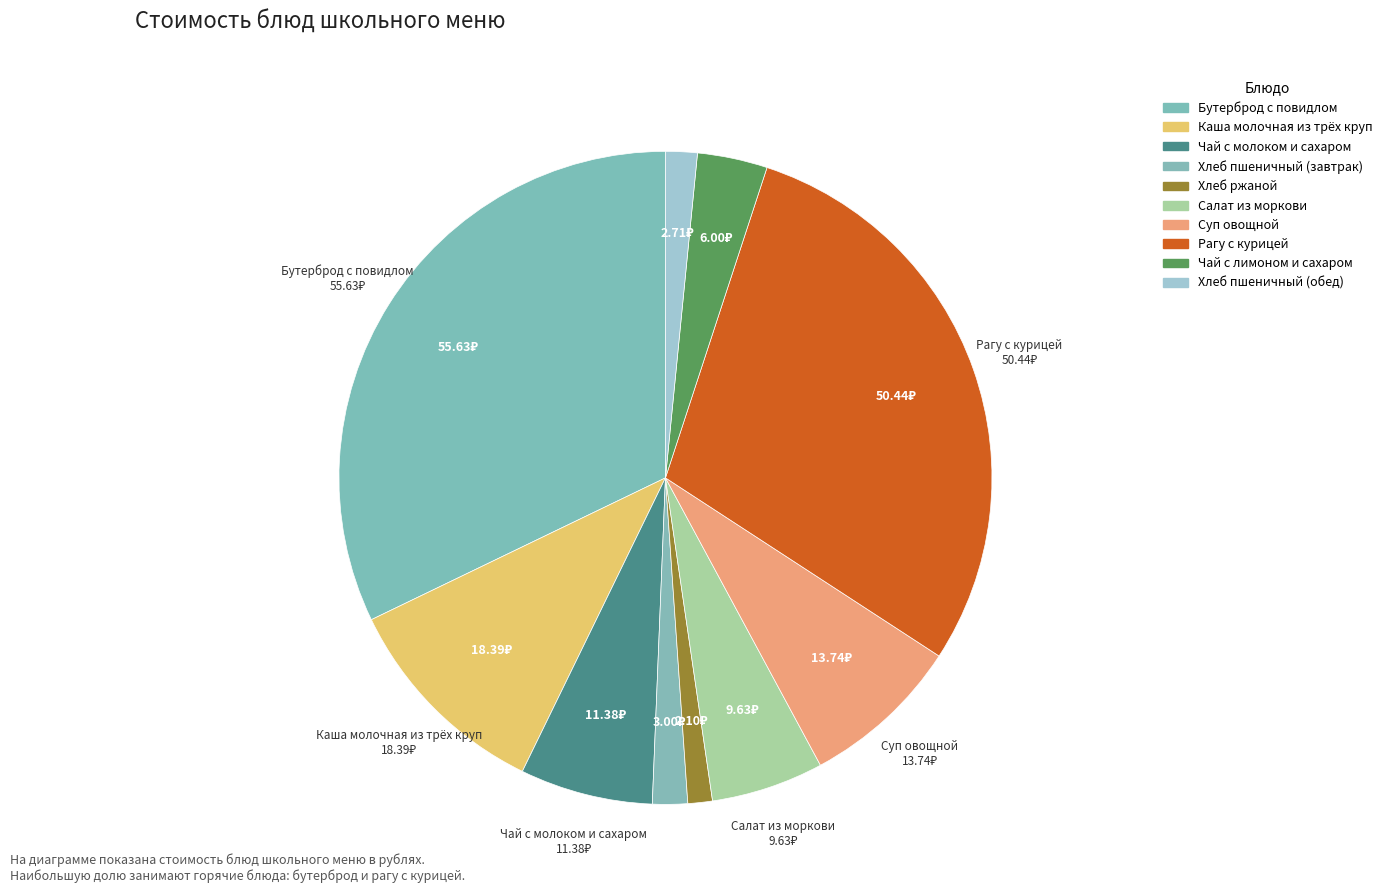

Which has a higher value, Хлеб ржаной or Чай с молоком и сахаром?

Чай с молоком и сахаром